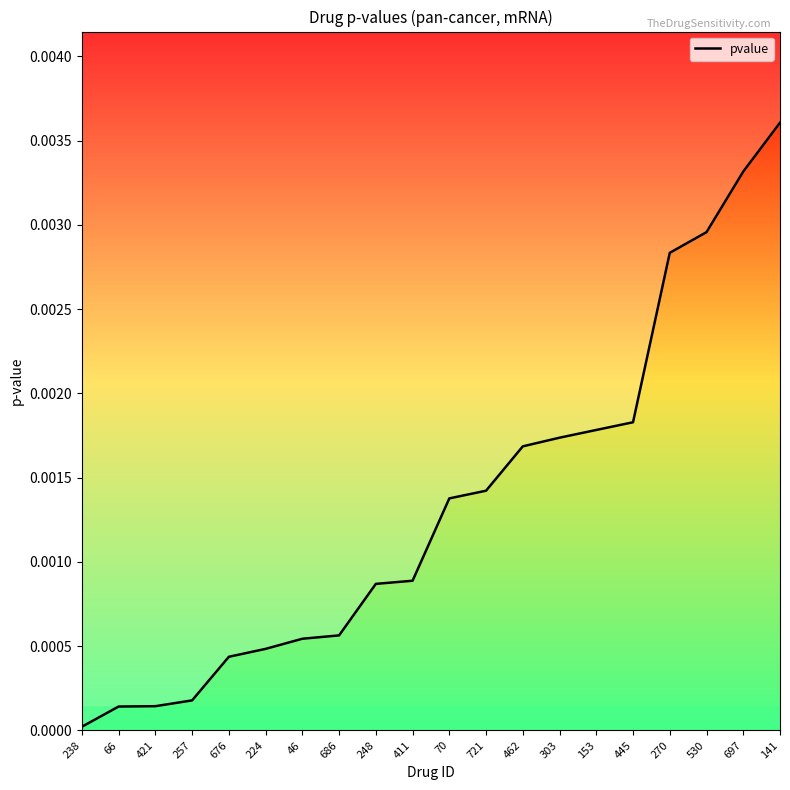

List the labels in order of value, smallest first.

238, 66, 421, 257, 676, 224, 46, 686, 248, 411, 70, 721, 462, 303, 153, 445, 270, 530, 697, 141